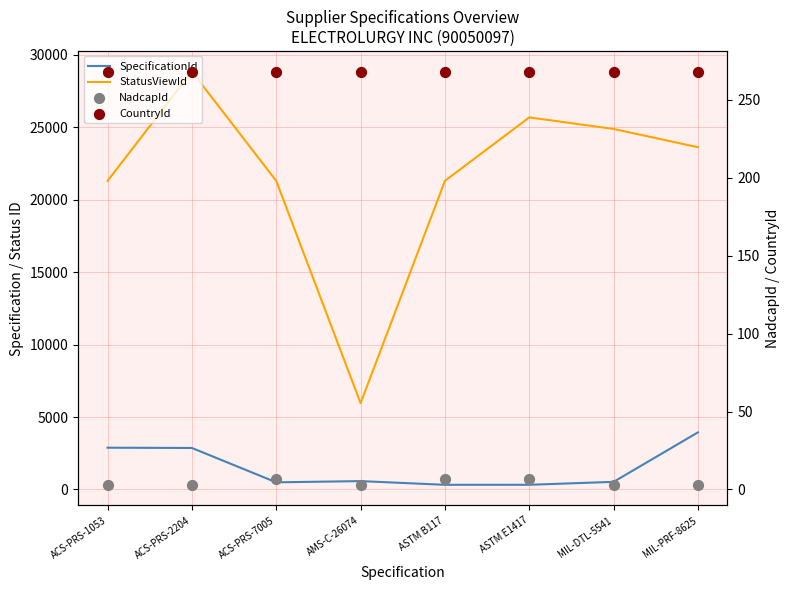

At which category is the sum across all series the highest?

ACS-PRS-2204